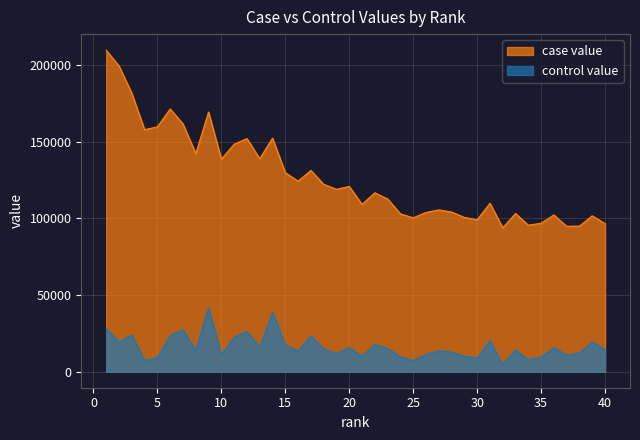

At which category does control value reach its first local peak?

3